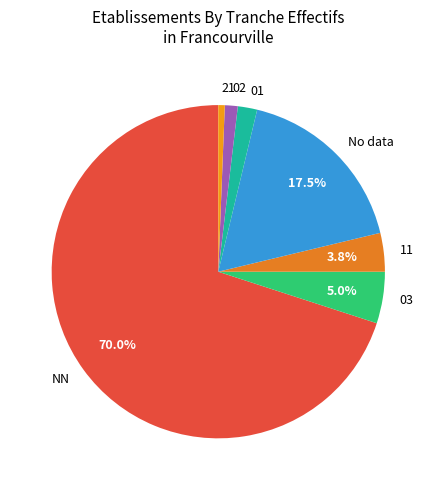

What portion of the pie excludes No data?

82.5%